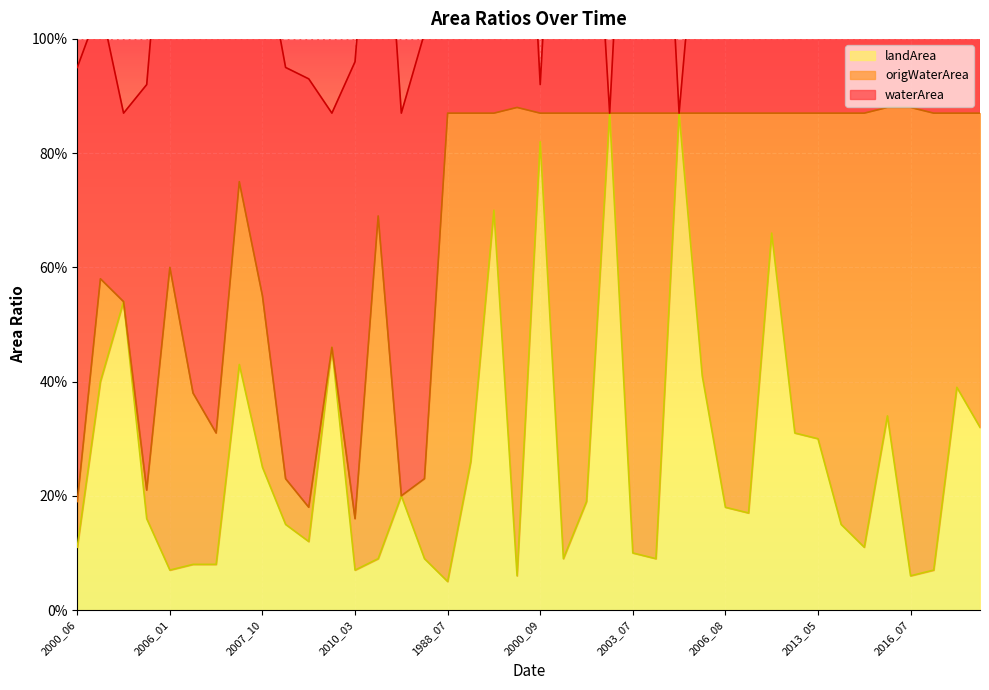

What is the difference between the maximum and minimum values in the origWaterArea series?

0.8